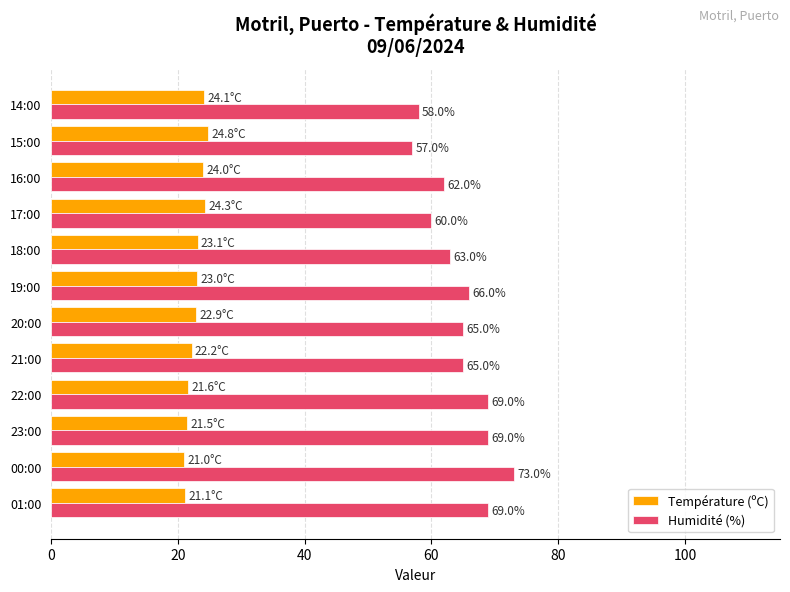

At which category is the sum across all series the highest?

00:00